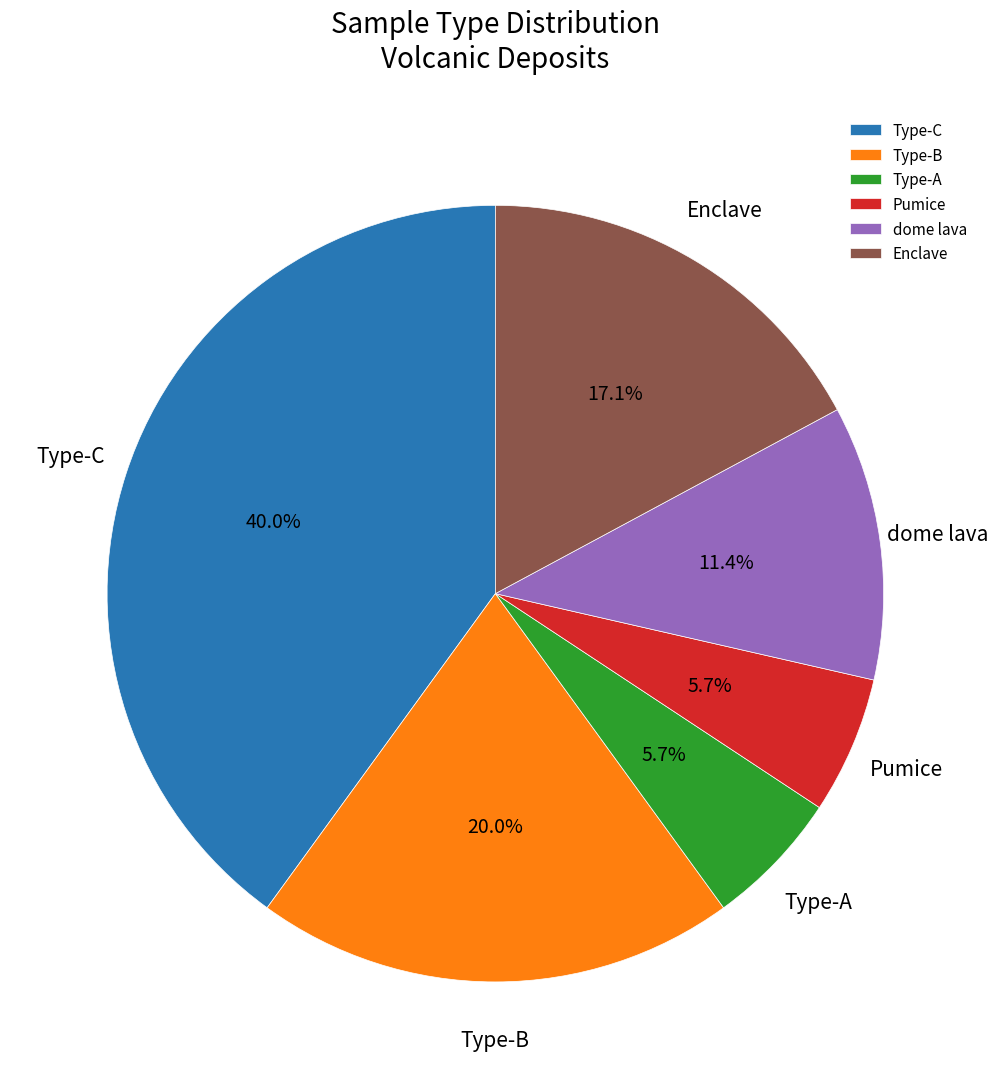

Which has a higher value, Type-B or Type-A?

Type-B